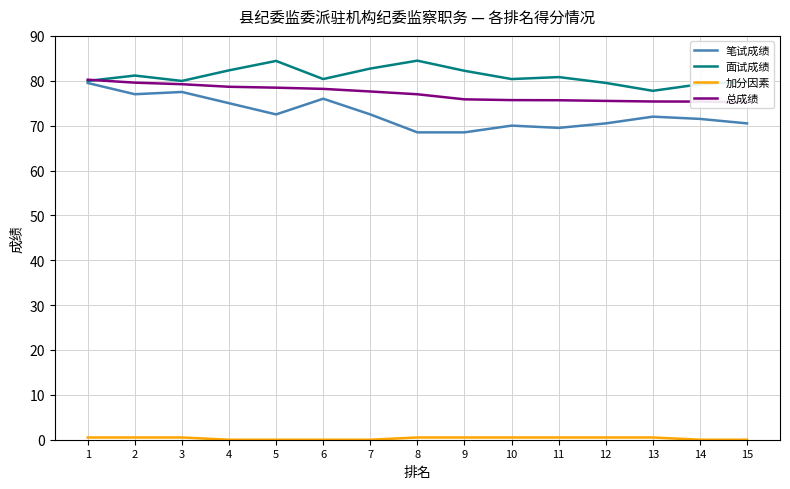

What are all the series names shown in the legend?

笔试成绩, 面试成绩, 加分因素, 总成绩